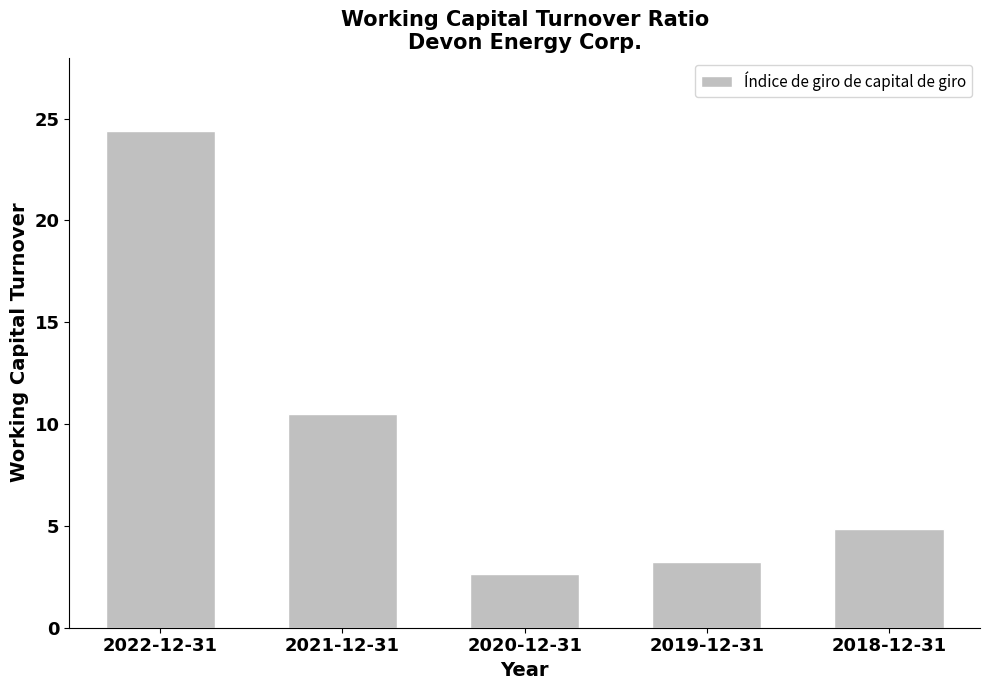

At which category does the chart reach its peak across all series?

2022-12-31